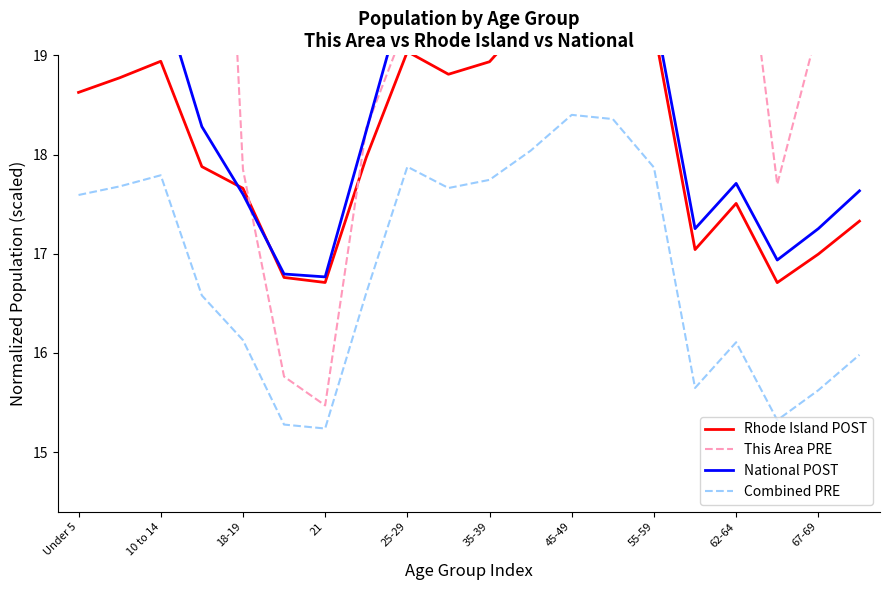

The Combined PRE series shows 17.7 at 35-39. True or false?

True